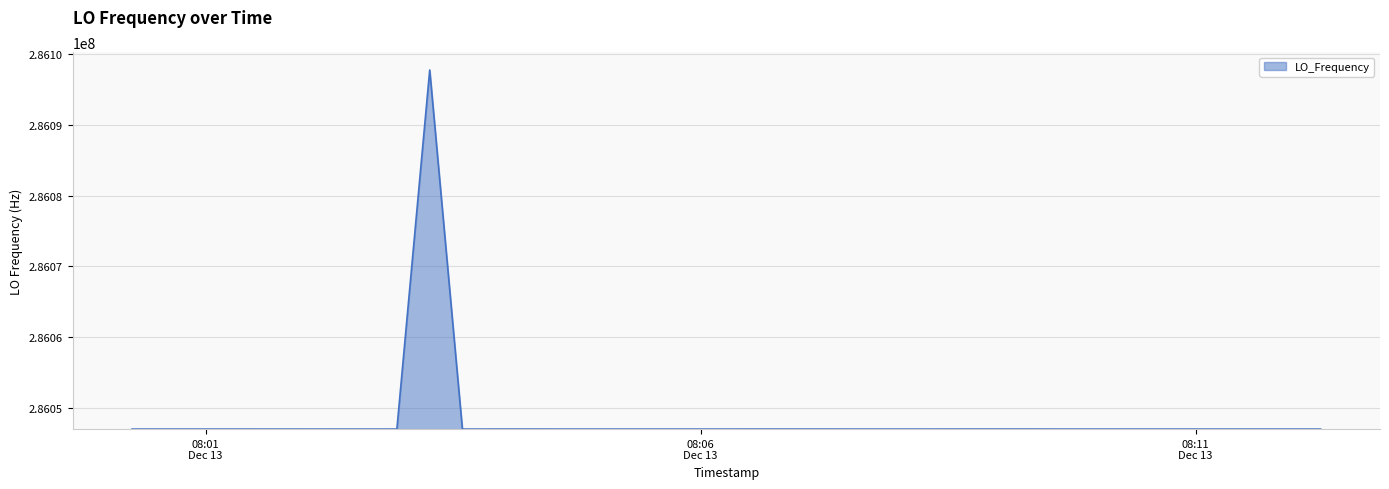

What is the difference between the maximum and minimum values?

50767.5